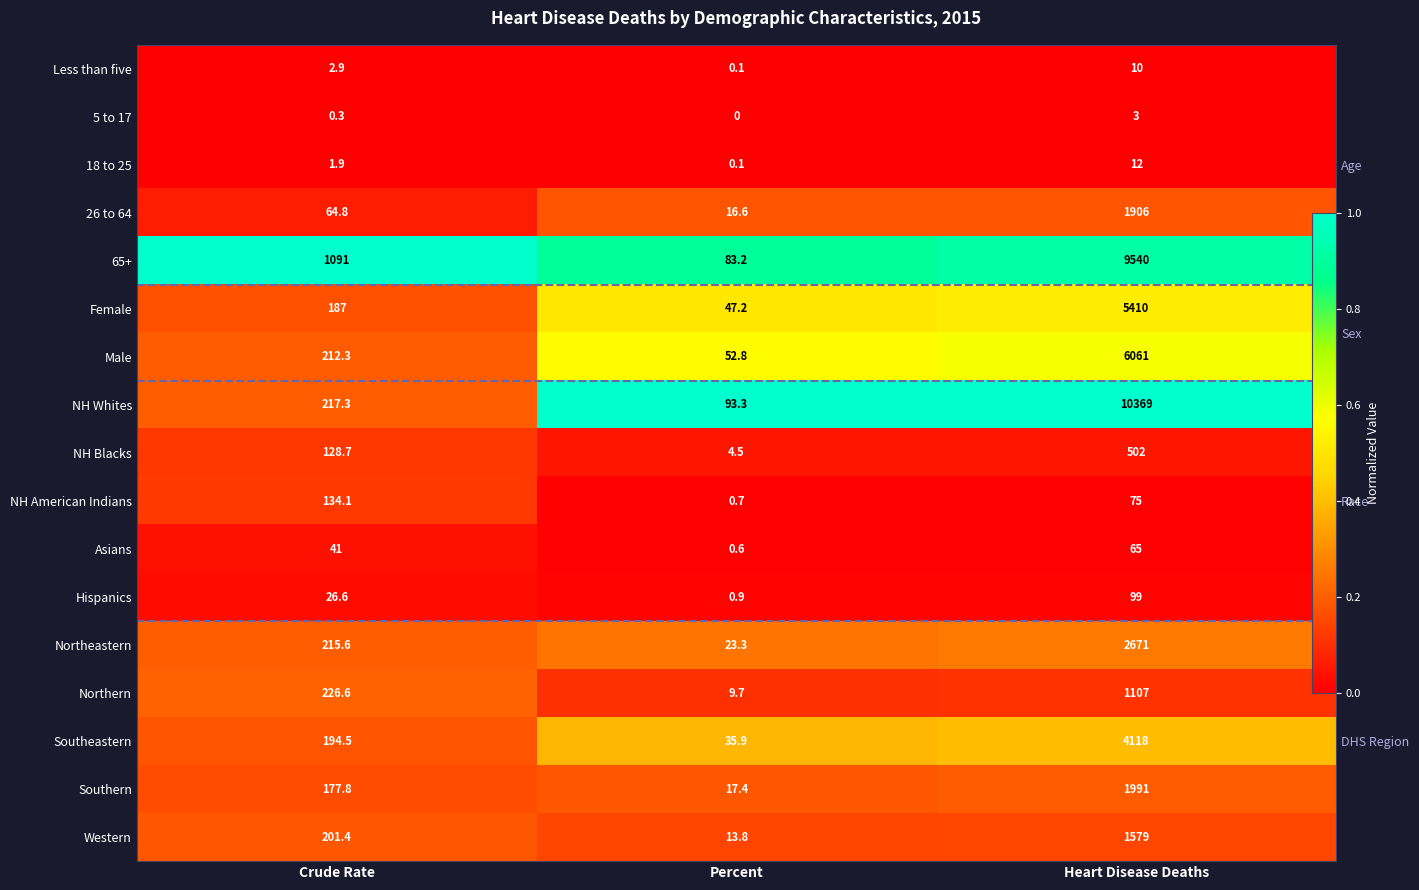

The value of Less than five at Percent is 0.0. True or false?

False